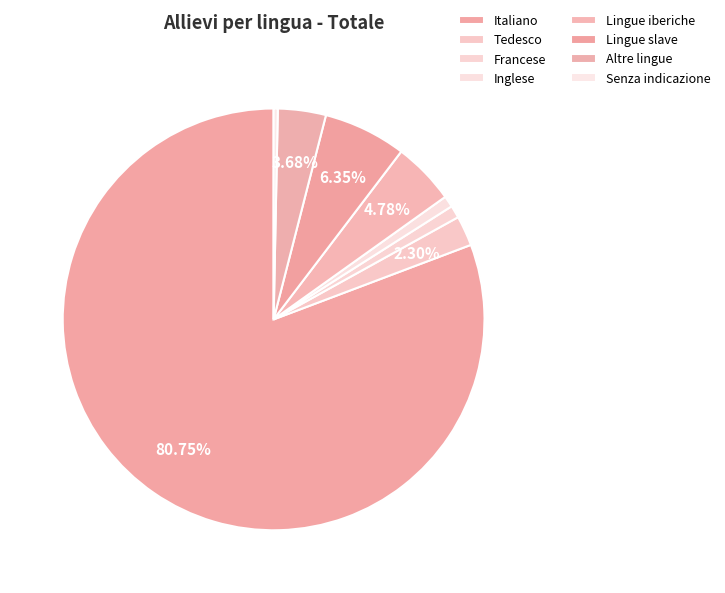

How many segments does this pie chart have?

8